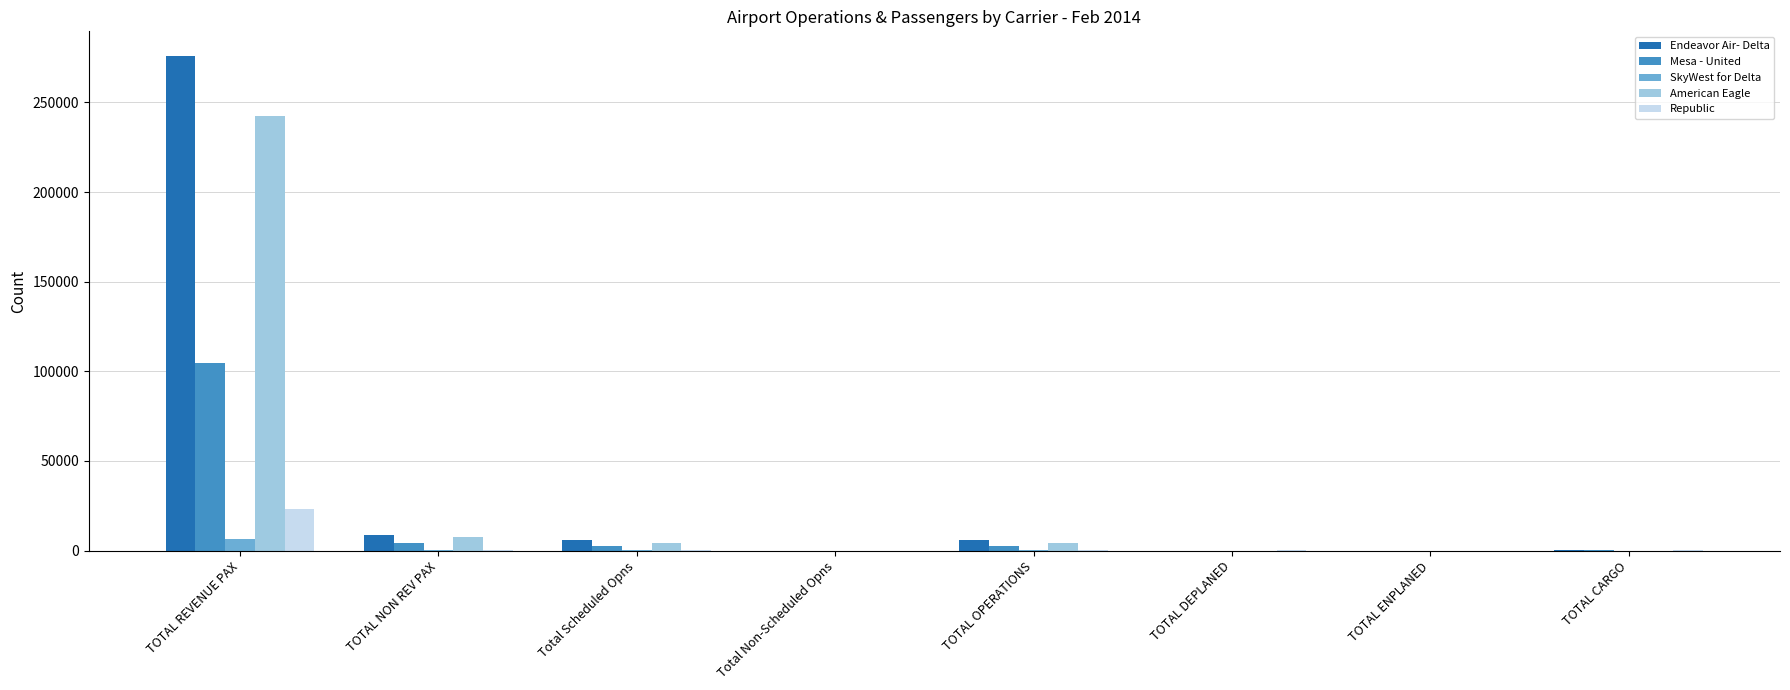

Is it true that Endeavor Air- Delta equals 8836 at TOTAL NON REV PAX?

True